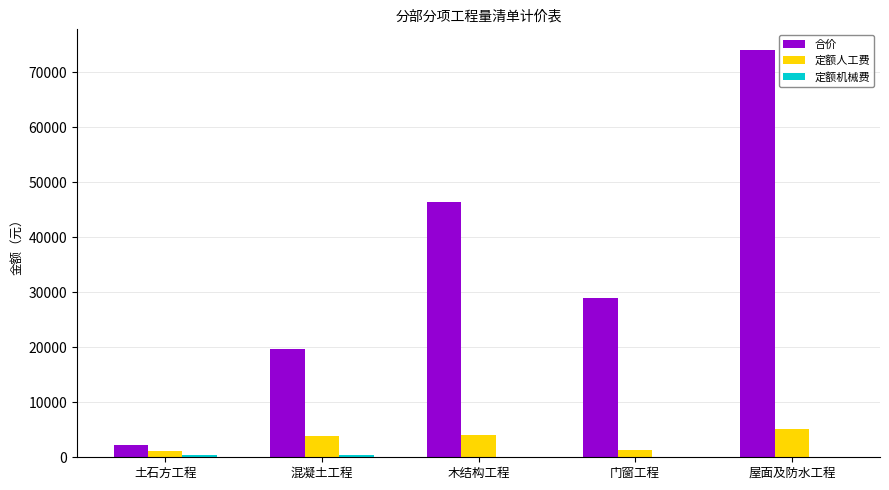

What value does the 合价 series have at 屋面及防水工程?

74053.4